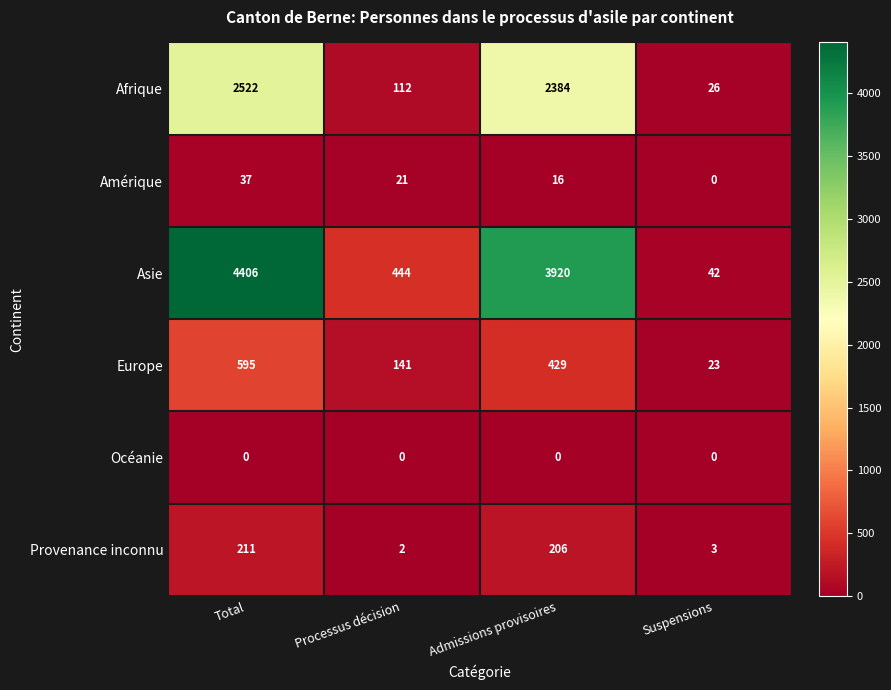

Count the number of data series in this chart.

6